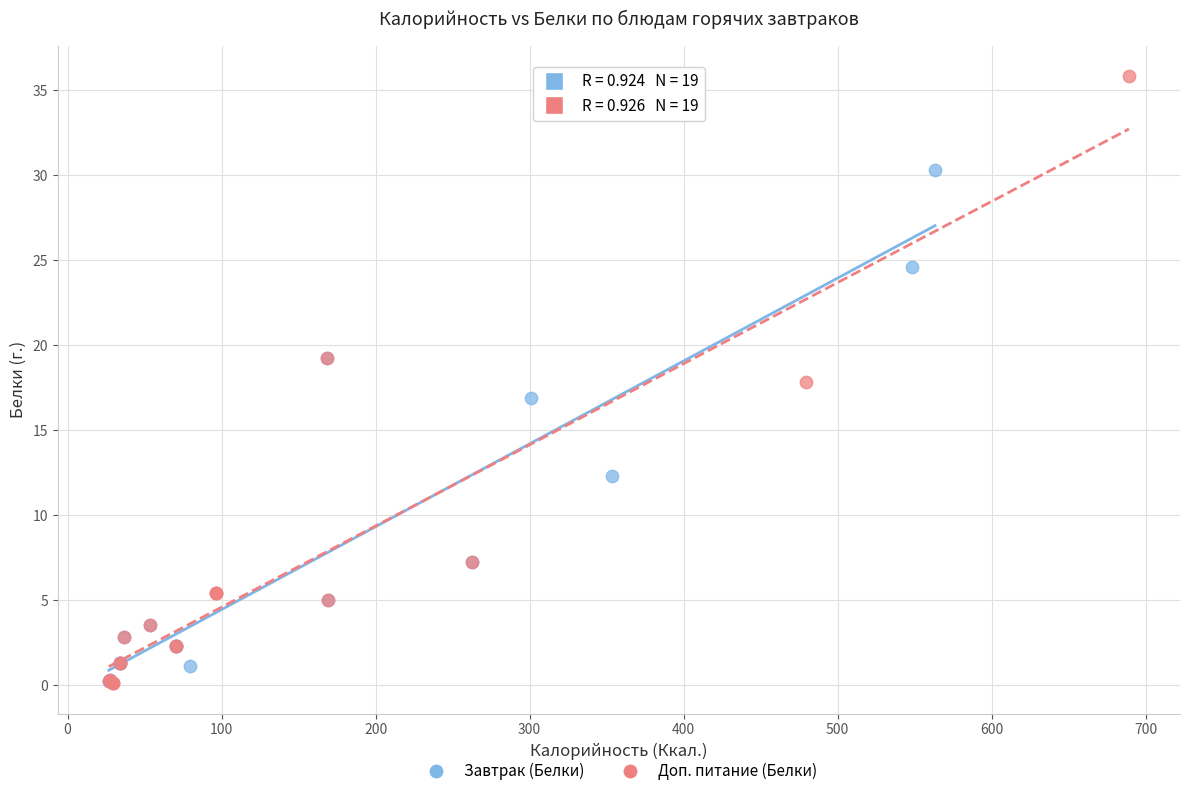

Which series reaches the maximum Y coordinate?

Доп. питание (Белки)